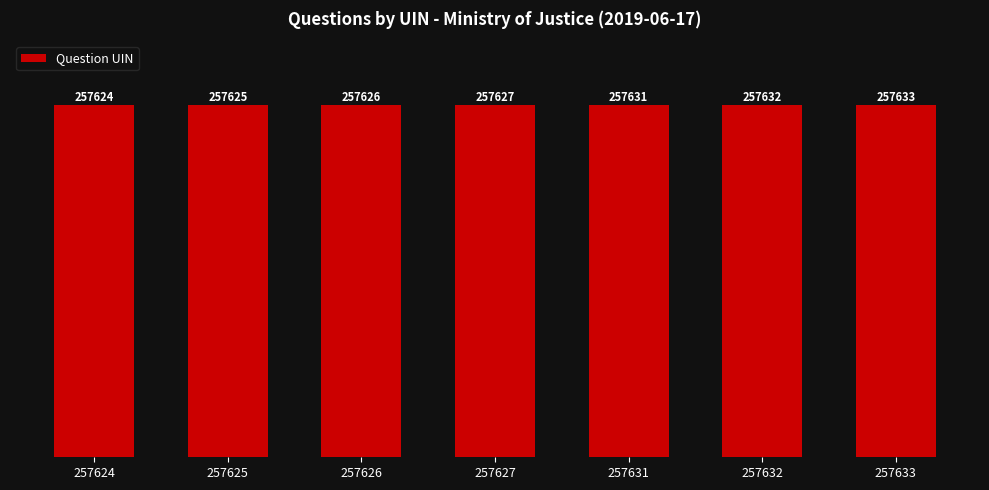

What is the minimum value shown in the chart?

257624